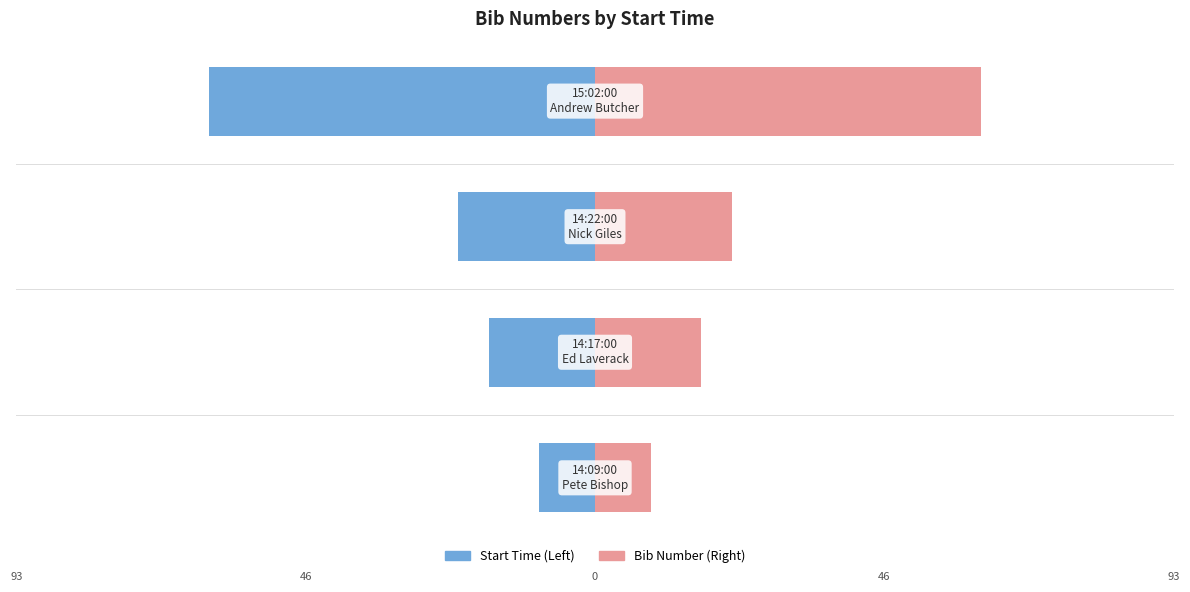

Reading right to left, what are all the values shown in this chart?

Bib Number (Left): -62	-22	-17	-9
Bib Number (Right): 62	22	17	9